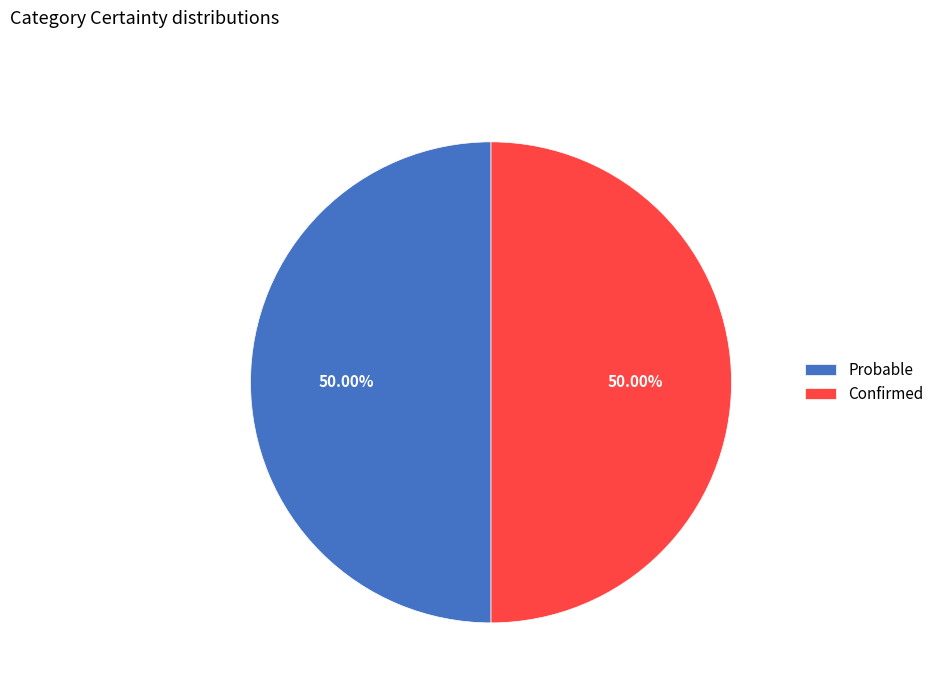

Do Confirmed and Probable together represent more than half of the pie?

Yes